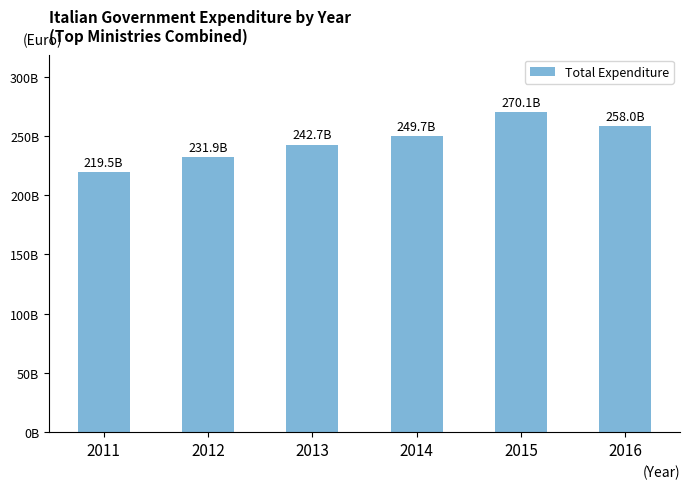

At which label is the value closest to 244797919670?

2013